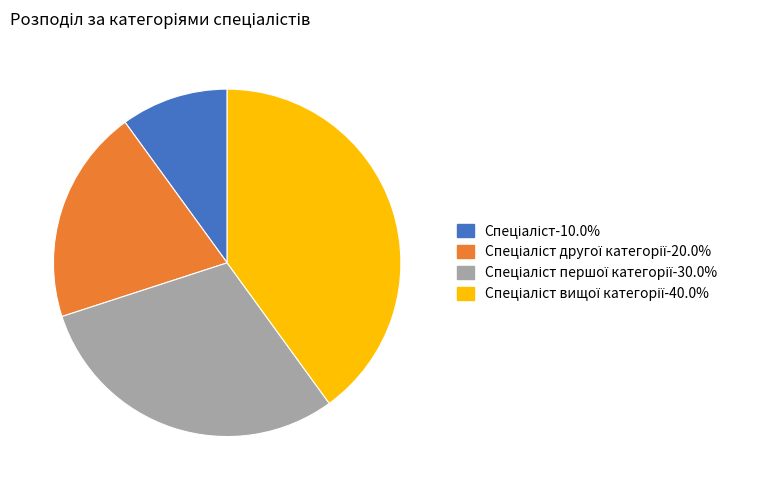

Is there any slice that represents more than half of the pie?

No